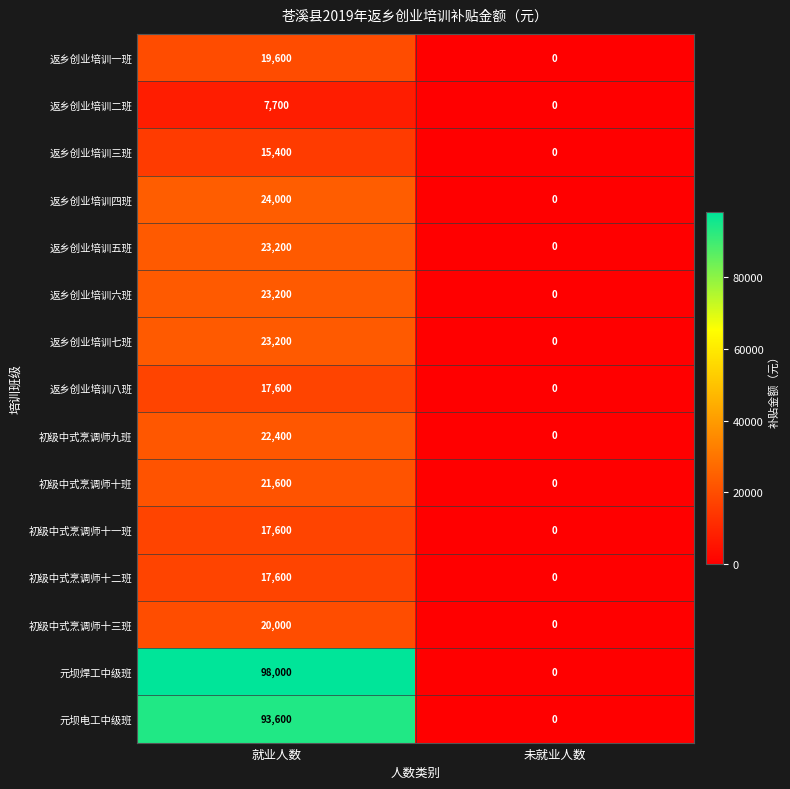

What is the maximum value shown in the chart?

98000